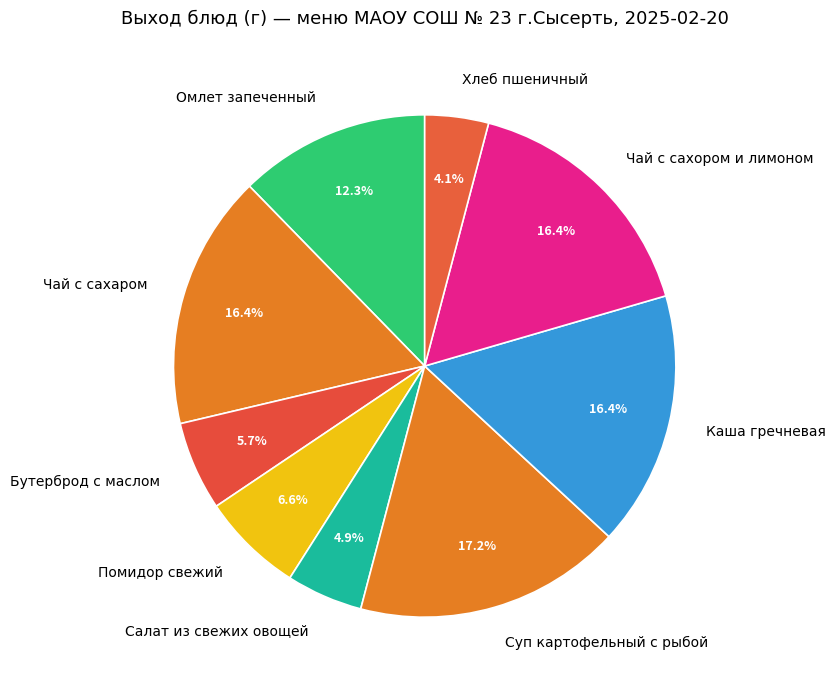

What percentage do Салат из свежих овощей and Суп картофельный с рыбой together represent?

22.1%